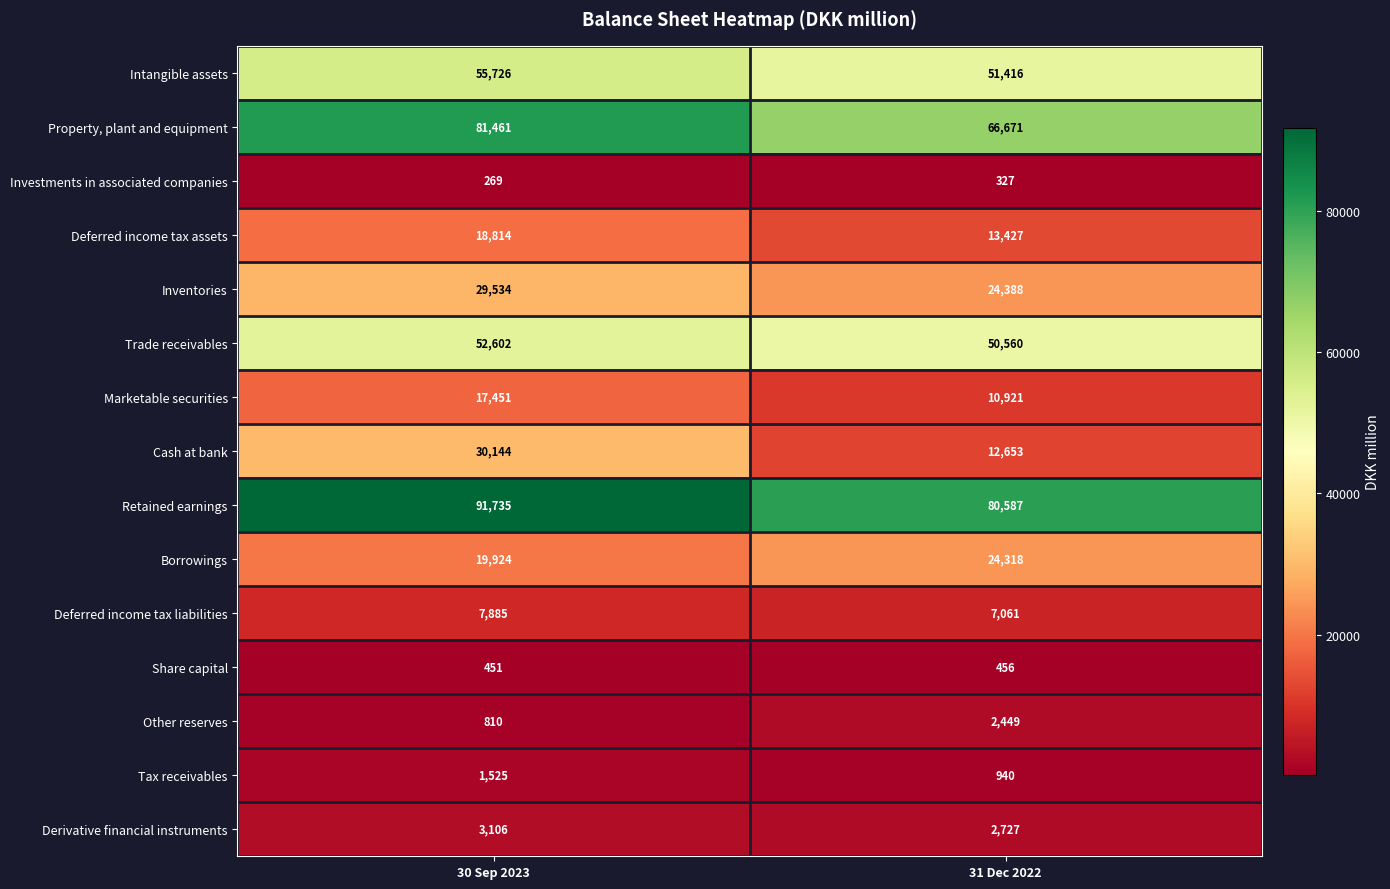

How many categories are shown in the chart?

2